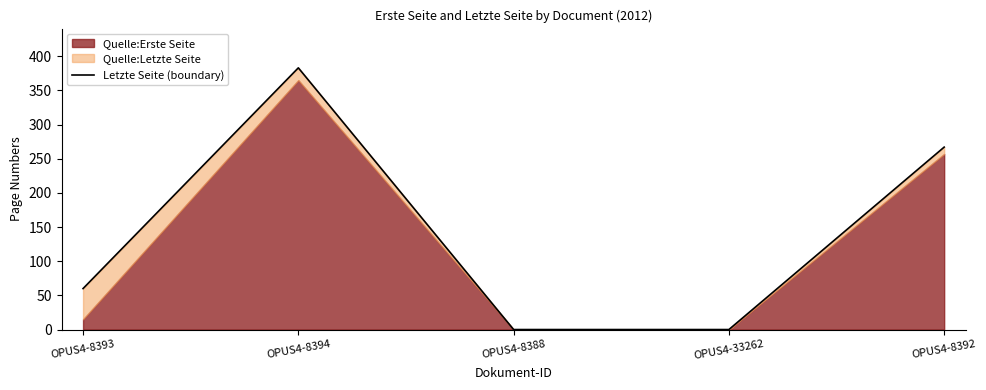

How many points are higher than both their immediate neighbors (excluding endpoints)?

1